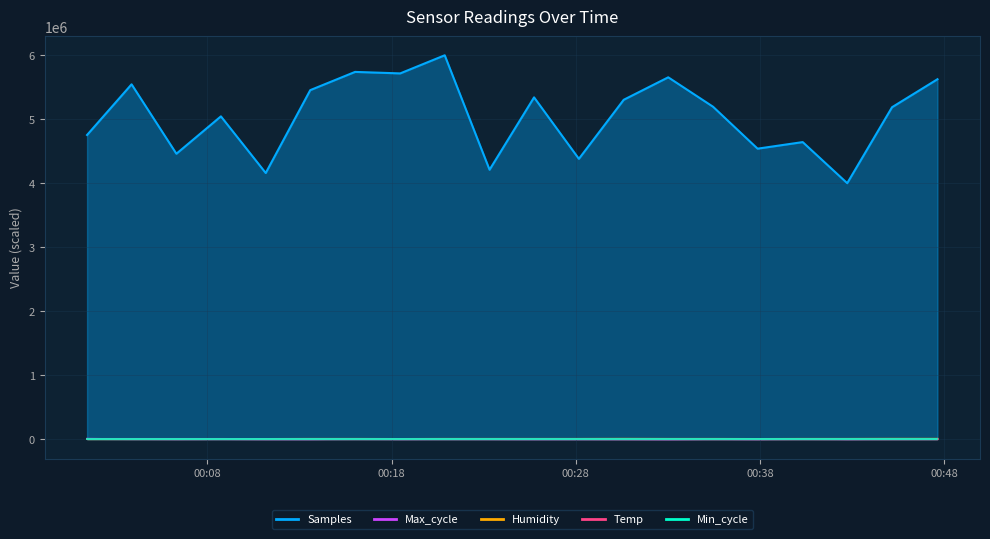

How many data points in Temp are above 499?

12